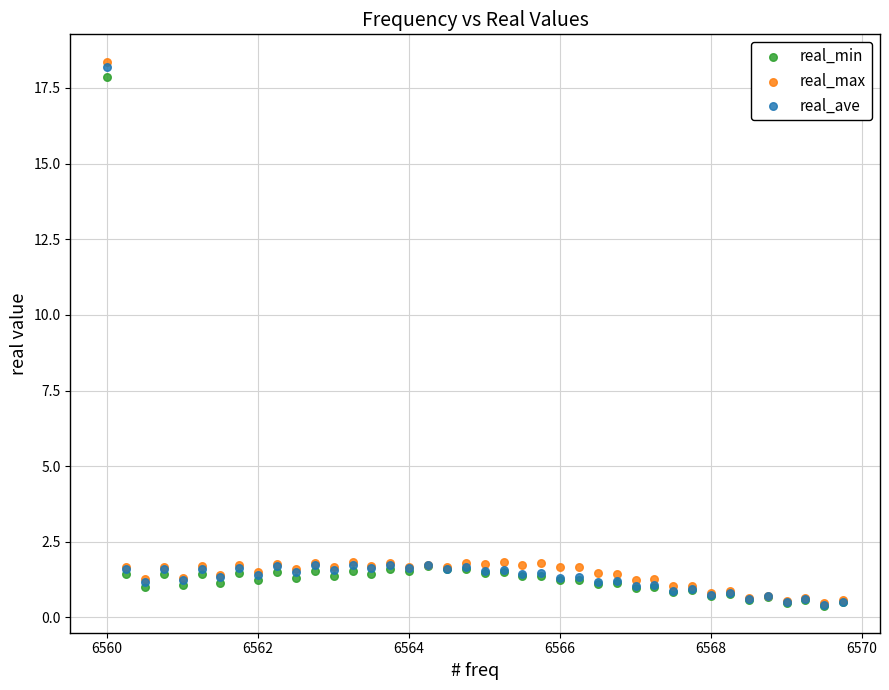

What are all the series names shown in the legend?

real_min, real_max, real_ave